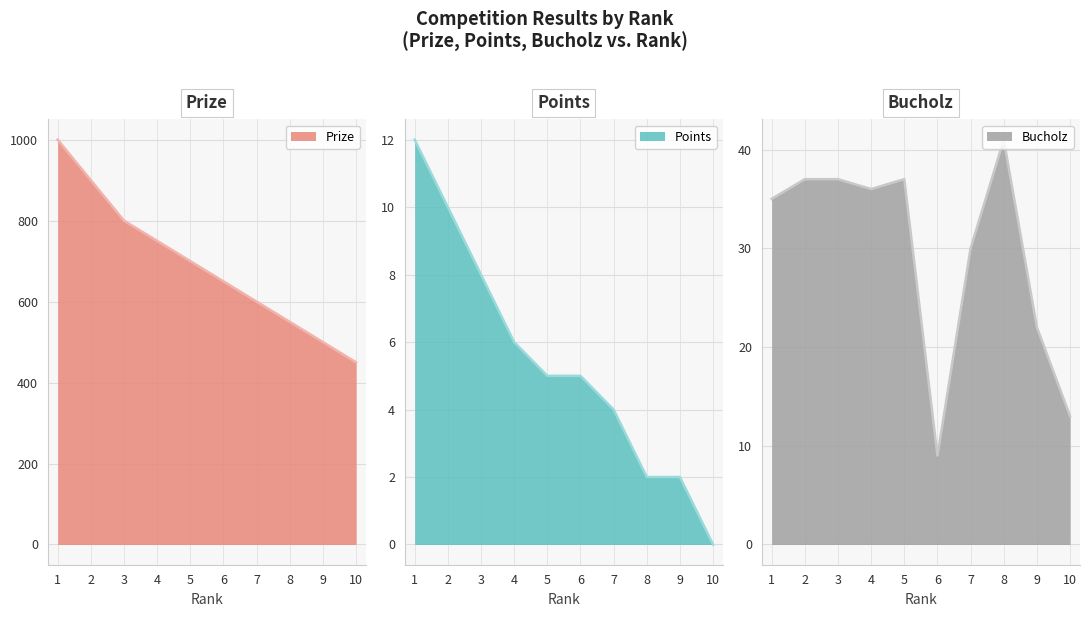

Read the Prize line value at 8, to the nearest 50.

550